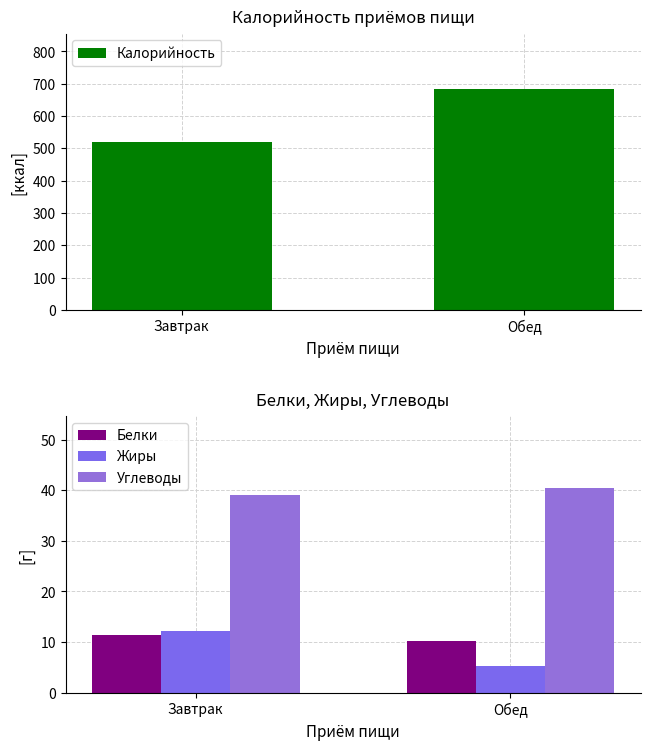

How many data points does each series have?

2